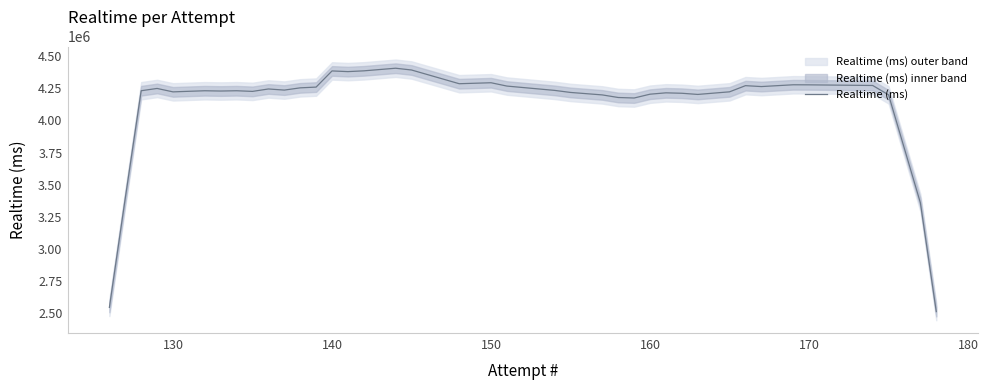

The value at 160 is 4205284.2. True or false?

True